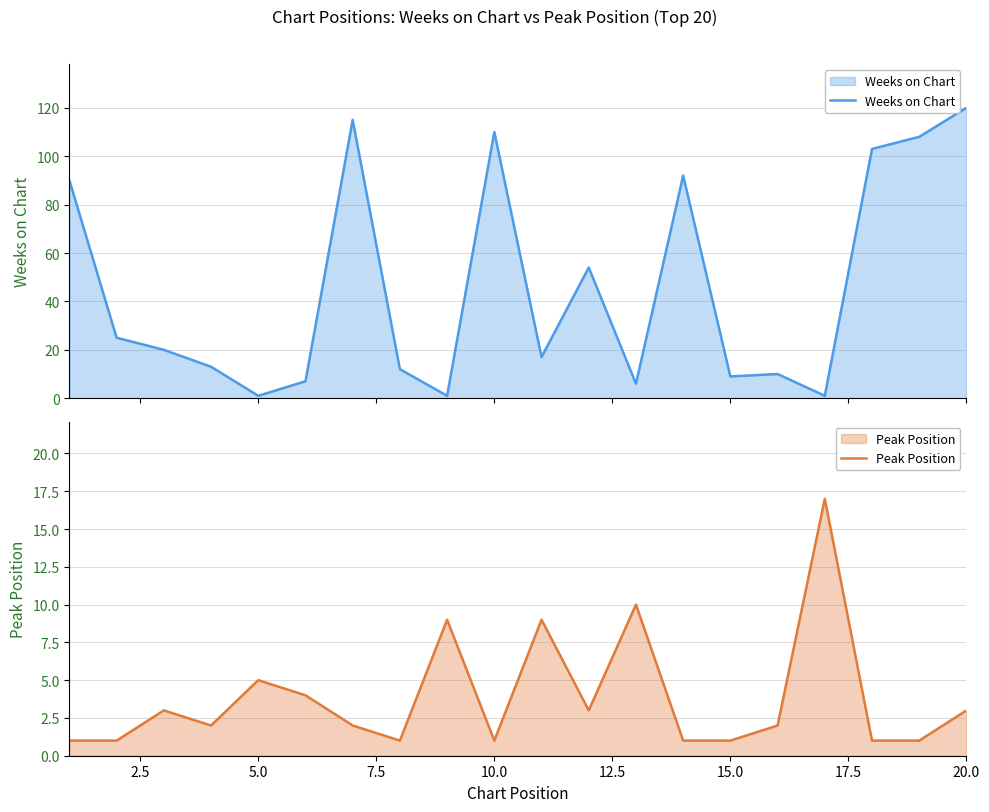

How many distinct data groups are displayed?

2